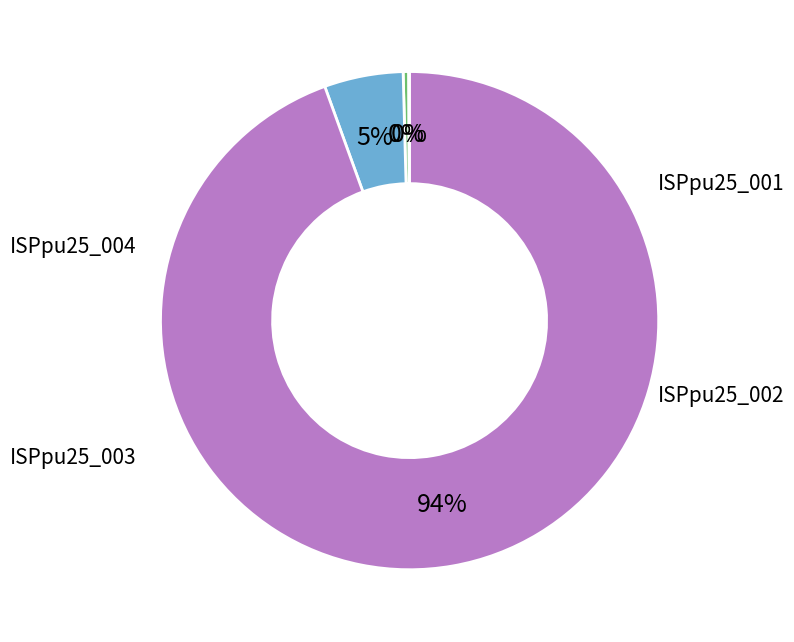

To the nearest percent, what is the average slice percentage?

25%